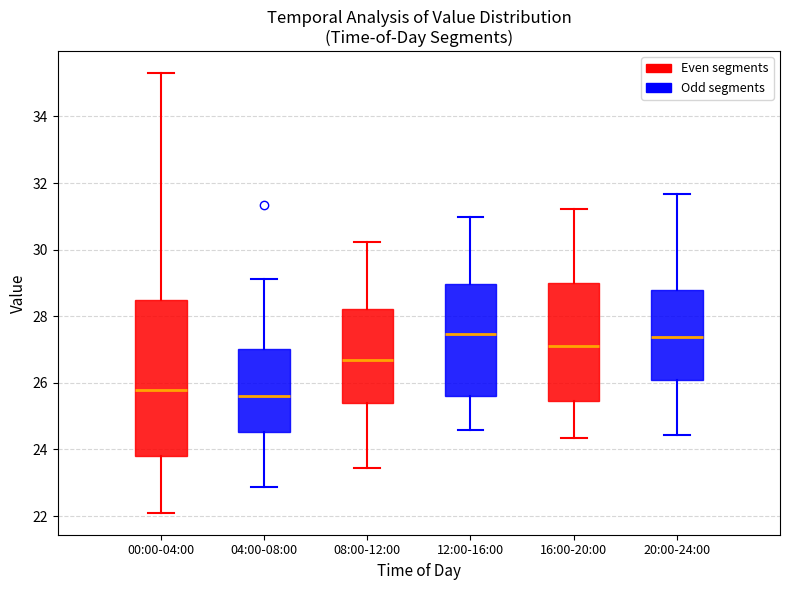

Reading left to right, transcribe this box plot: for each box, give where its median line is, the range the box spans, and where its two whiskers end, as read against the y-axis. The values are not printed on the chart, so give them approximately, as read against the axis.

00:00-04:00: median 25.8, box 23.8 to 28.4, whiskers 22.2 to 35.4
04:00-08:00: median 25.6, box 24.6 to 27.0, whiskers 22.8 to 29.2
08:00-12:00: median 26.8, box 25.4 to 28.2, whiskers 23.4 to 30.2
12:00-16:00: median 27.4, box 25.6 to 29.0, whiskers 24.6 to 31.0
16:00-20:00: median 27.2, box 25.4 to 29.0, whiskers 24.4 to 31.2
20:00-24:00: median 27.4, box 26.0 to 28.8, whiskers 24.4 to 31.6